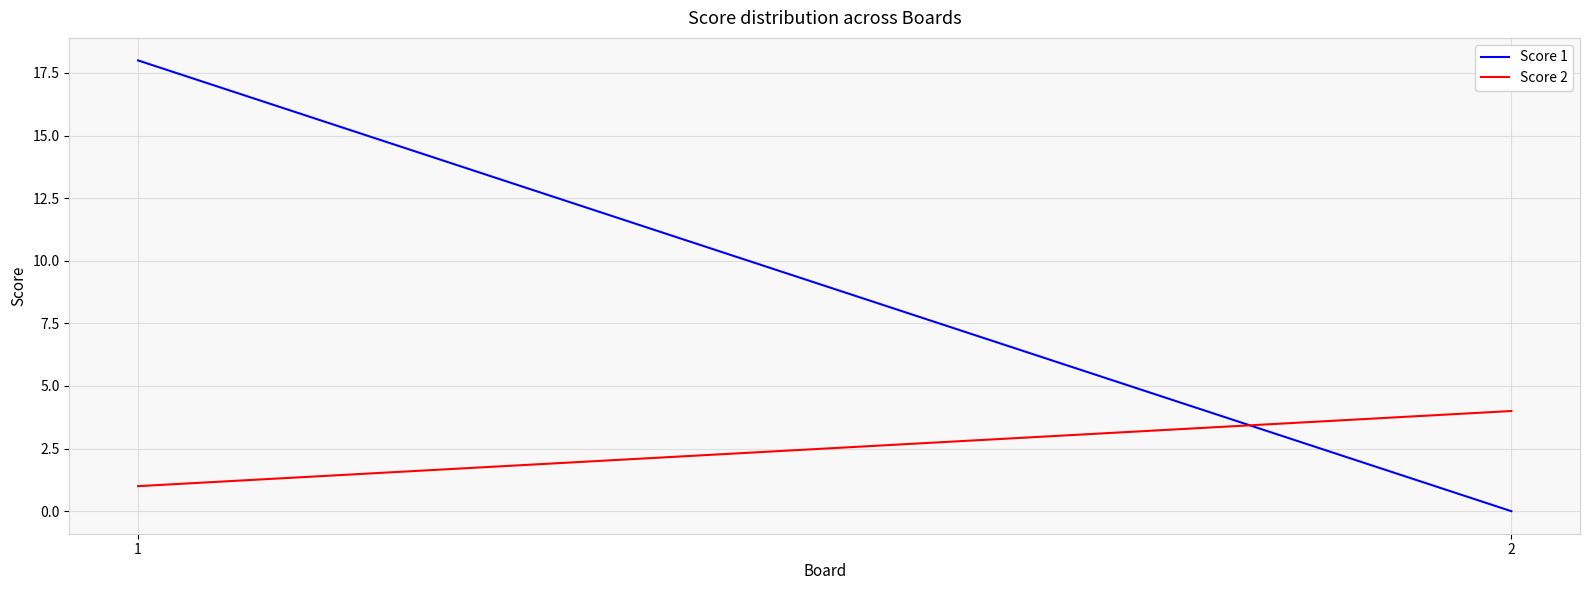

Rank the series at 1 from lowest to highest value.

Score 2, Score 1